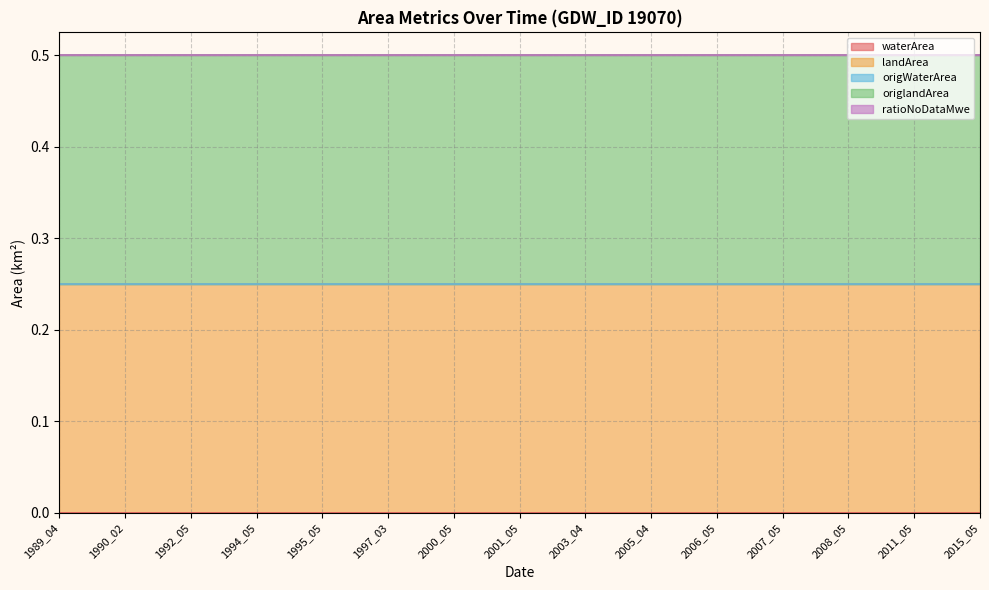

At which category is the sum across all series the highest?

1989_04